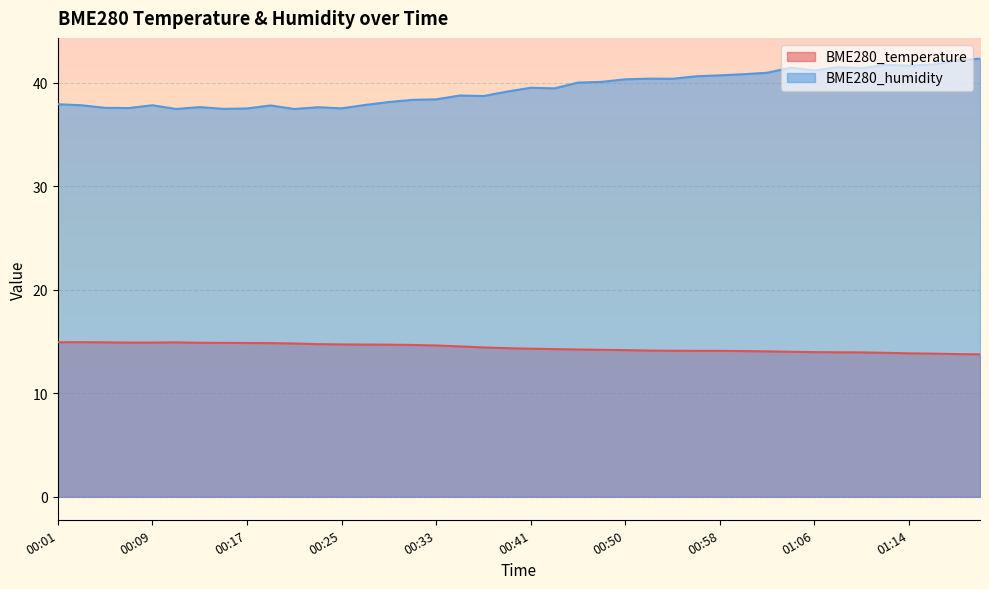

Reading left to right, extract all data points from this chart.

BME280_temperature: 00:01=14.9	00:03=14.9	00:05=14.9	00:07=14.9	00:09=14.9	00:11=14.9	00:13=14.9	00:15=14.9	00:17=14.9	00:19=14.9	00:21=14.8	00:23=14.8	00:25=14.7	00:27=14.7	00:29=14.7	00:31=14.7	00:33=14.6	00:35=14.5	00:37=14.4	00:39=14.4	00:41=14.3	00:44=14.3	00:46=14.2	00:48=14.2	00:50=14.2	00:52=14.1	00:54=14.1	00:56=14.1	00:58=14.1	01:00=14.1	01:02=14.1	01:04=14.0	01:06=14.0	01:08=14.0	01:10=14.0	01:12=13.9	01:14=13.9	01:16=13.8	01:18=13.8	01:20=13.8
BME280_humidity: 00:01=38.0	00:03=37.9	00:05=37.6	00:07=37.6	00:09=37.9	00:11=37.5	00:13=37.7	00:15=37.5	00:17=37.5	00:19=37.8	00:21=37.5	00:23=37.7	00:25=37.5	00:27=37.9	00:29=38.2	00:31=38.4	00:33=38.4	00:35=38.8	00:37=38.7	00:39=39.2	00:41=39.5	00:44=39.5	00:46=40.0	00:48=40.1	00:50=40.4	00:52=40.4	00:54=40.4	00:56=40.6	00:58=40.7	01:00=40.9	01:02=41.0	01:04=41.5	01:06=41.2	01:08=41.5	01:10=41.4	01:12=41.8	01:14=41.7	01:16=41.8	01:18=42.1	01:20=42.4